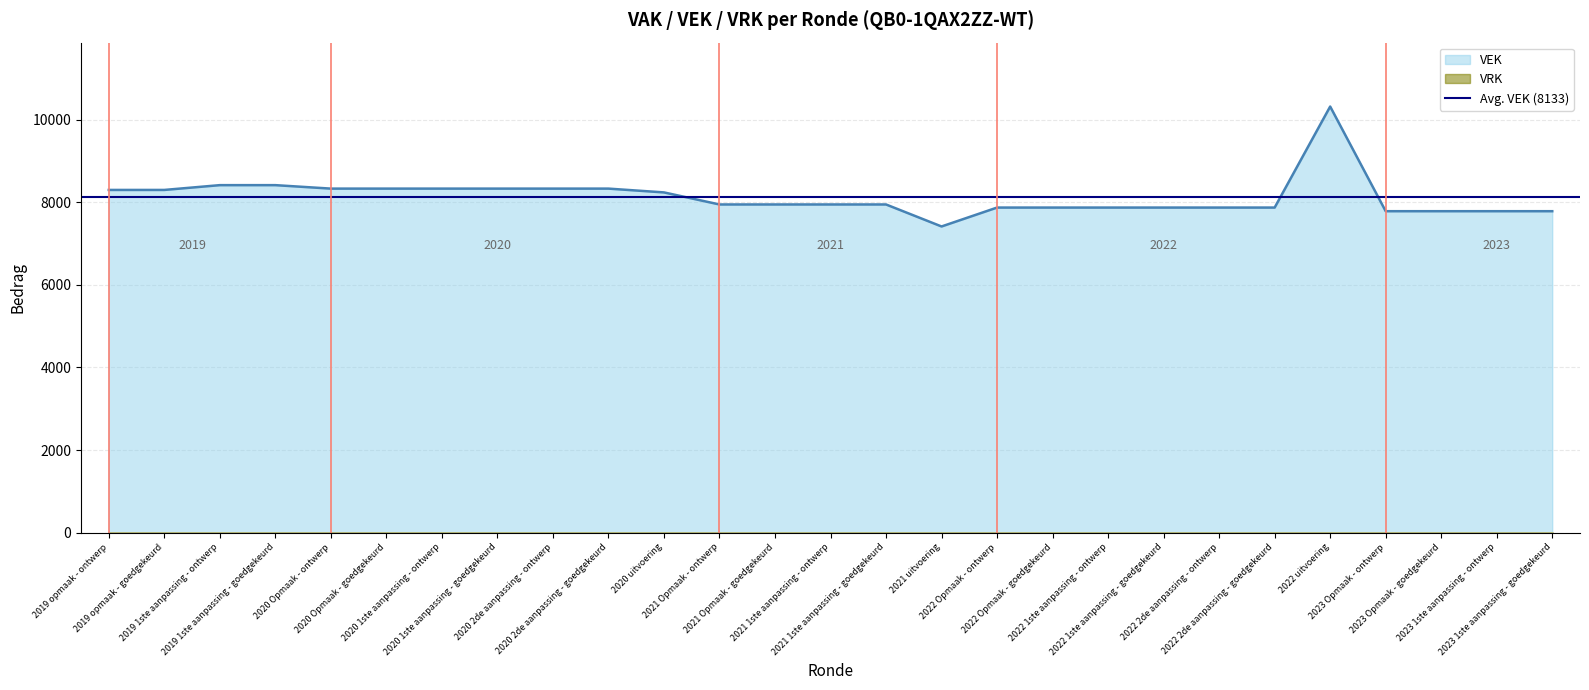

What value does the data have at 2022 1ste aanpassing - ontwerp, to the nearest 50?

7850